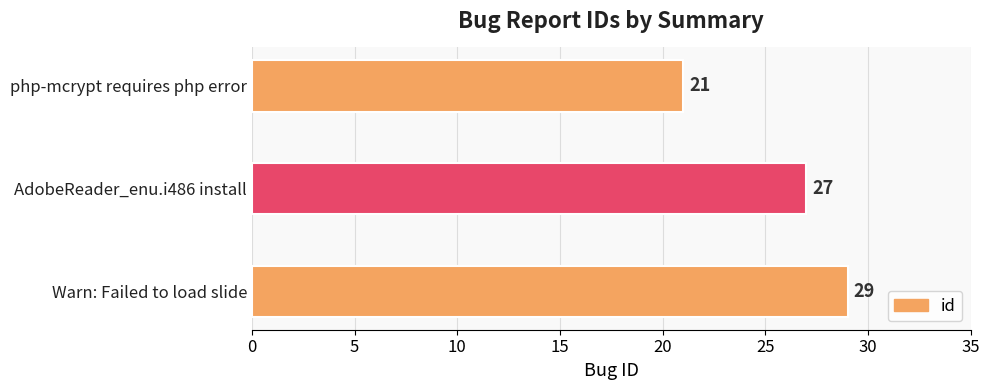

What is the sum of all values?

77